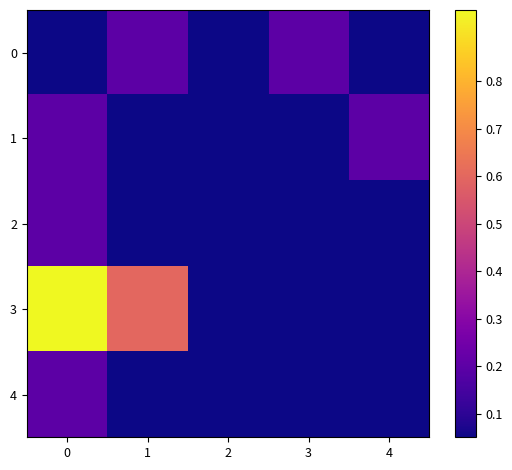

Reading right to left, list all the values displayed in this chart.

0: 4=0.0	3=0.2	2=0.0	1=0.2	0=0.0
1: 4=0.2	3=0.0	2=0.0	1=0.0	0=0.2
2: 4=0.0	3=0.0	2=0.0	1=0.0	0=0.2
3: 4=0.0	3=0.0	2=0.0	1=0.6	0=1.0
4: 4=0.0	3=0.0	2=0.0	1=0.0	0=0.2